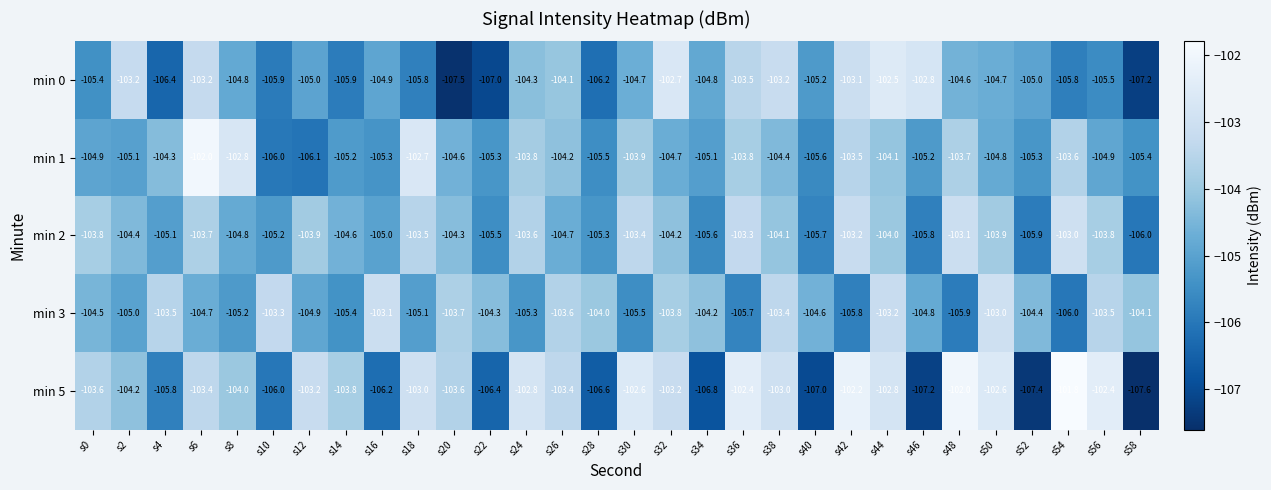

Which series has the widest spread of values?

min 5